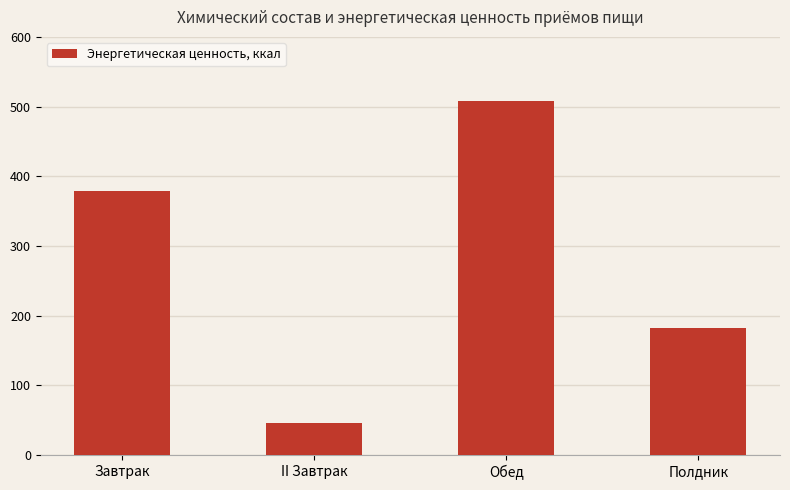

At which category does the chart reach its minimum across all series?

II Завтрак